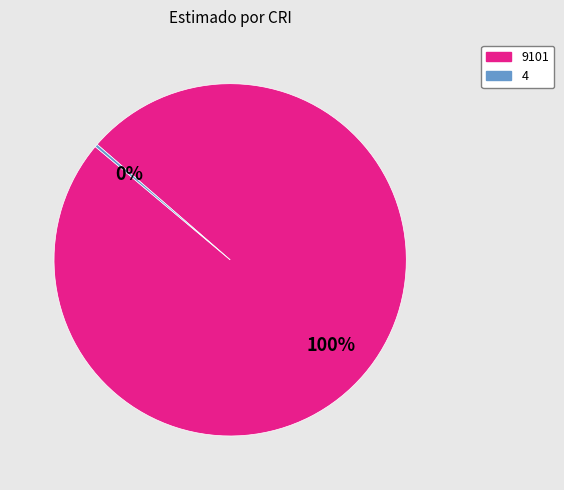

What is the largest slice in the pie chart?

9101